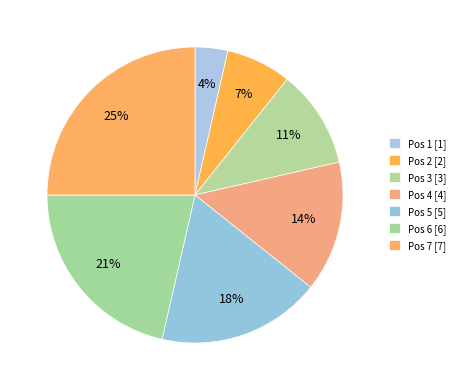

How many slices are in this pie chart?

7